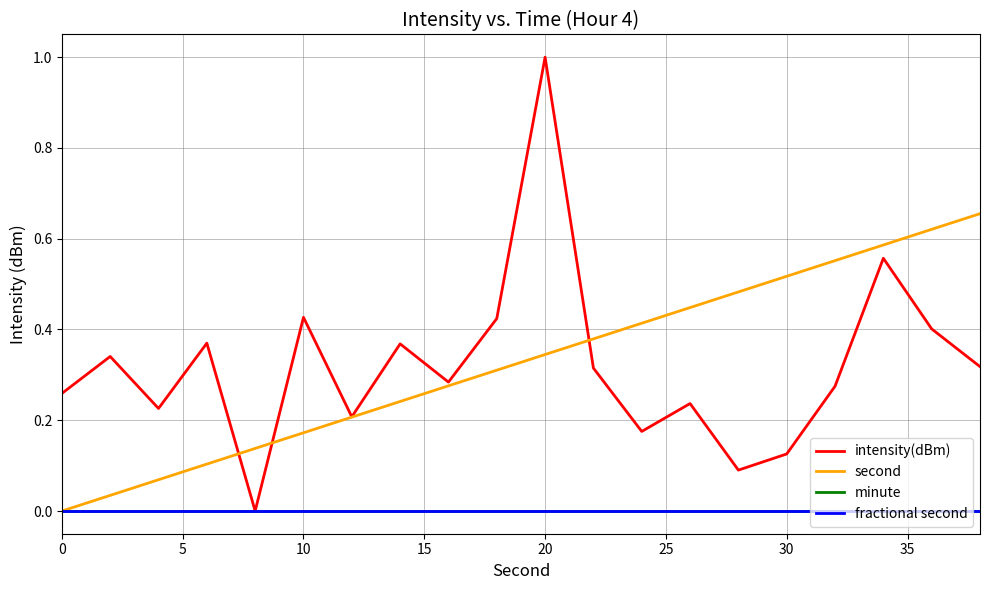

Does the chart have visible grid lines?

Yes